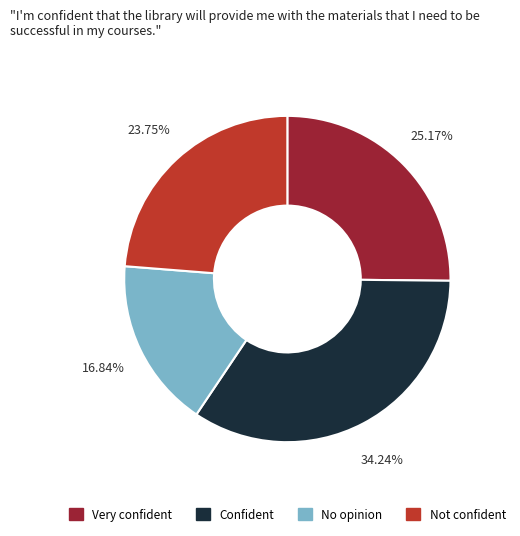

What is the largest slice in the pie chart?

Confident